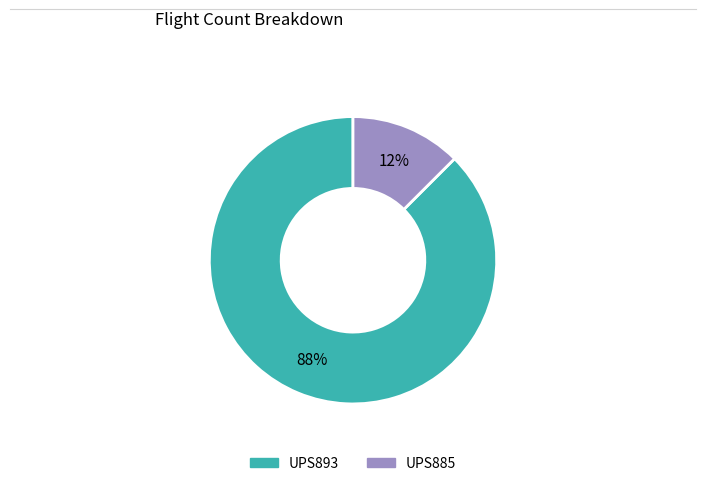

Rank the categories by value from highest to lowest.

UPS893, UPS885